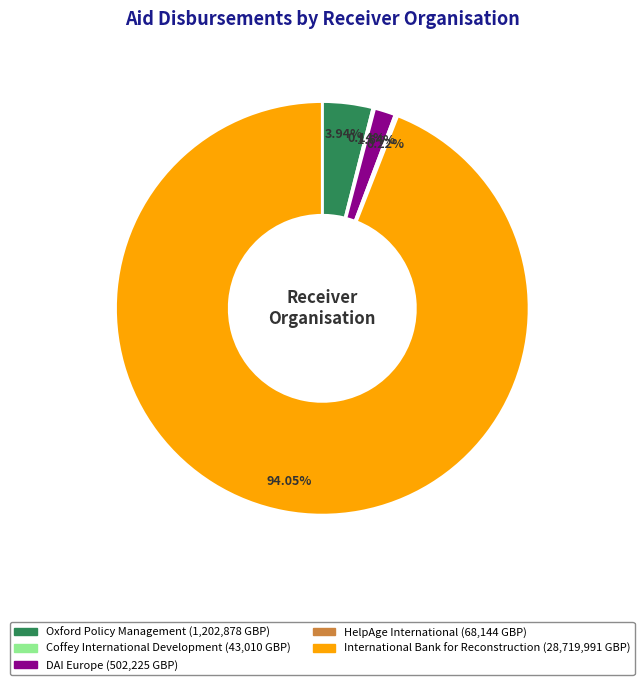

The International Bank for Reconstruction slice represents 94% of the pie. True or false?

True